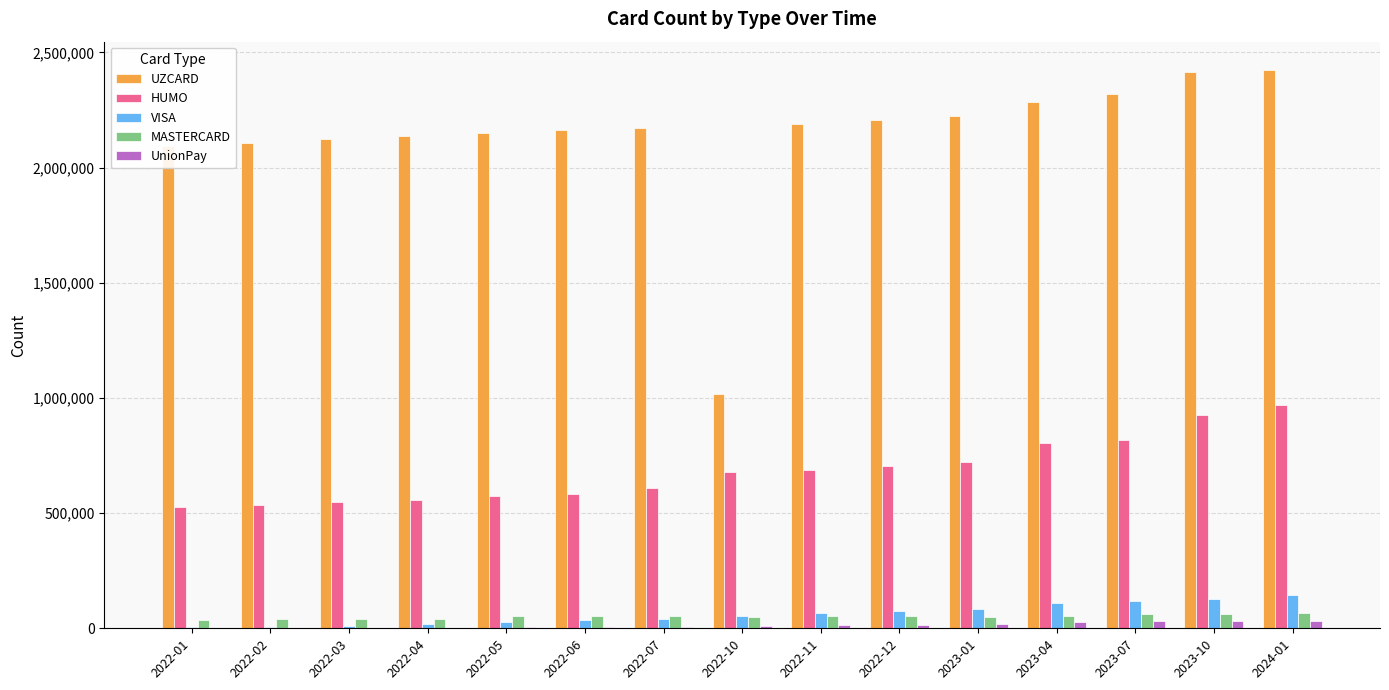

Between 2022-02 and 2022-05, which series saw the biggest shift?

UZCARD